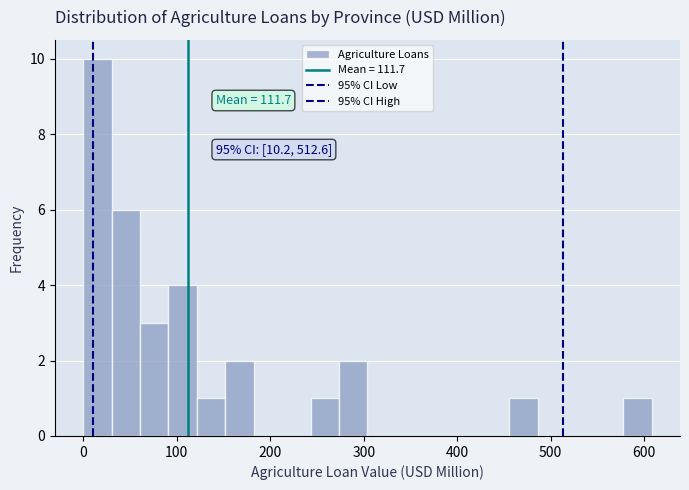

Around what value on the x-axis is the tallest bar? Give the approximate position of its centre, as read against the axis.

20